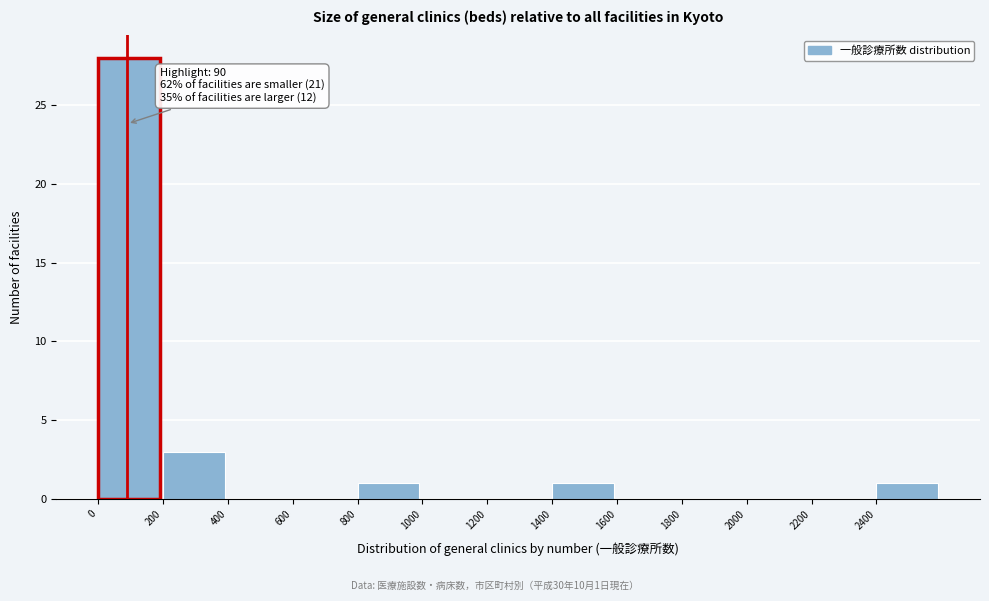

Which range on the x-axis has the tallest bar?

0 to 200